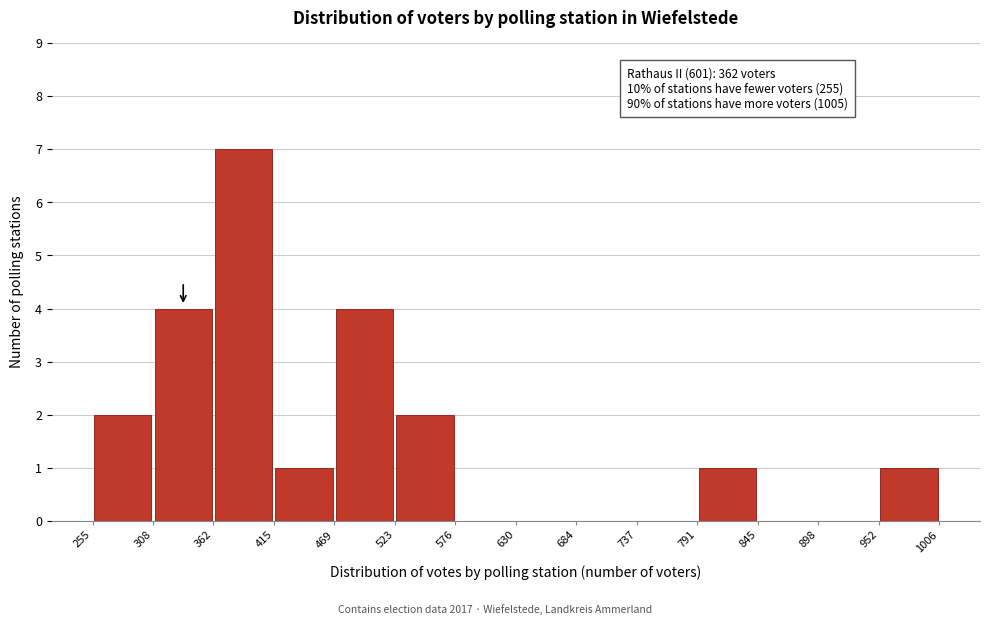

Over which range of the x-axis is the bar tallest?

362 to 415